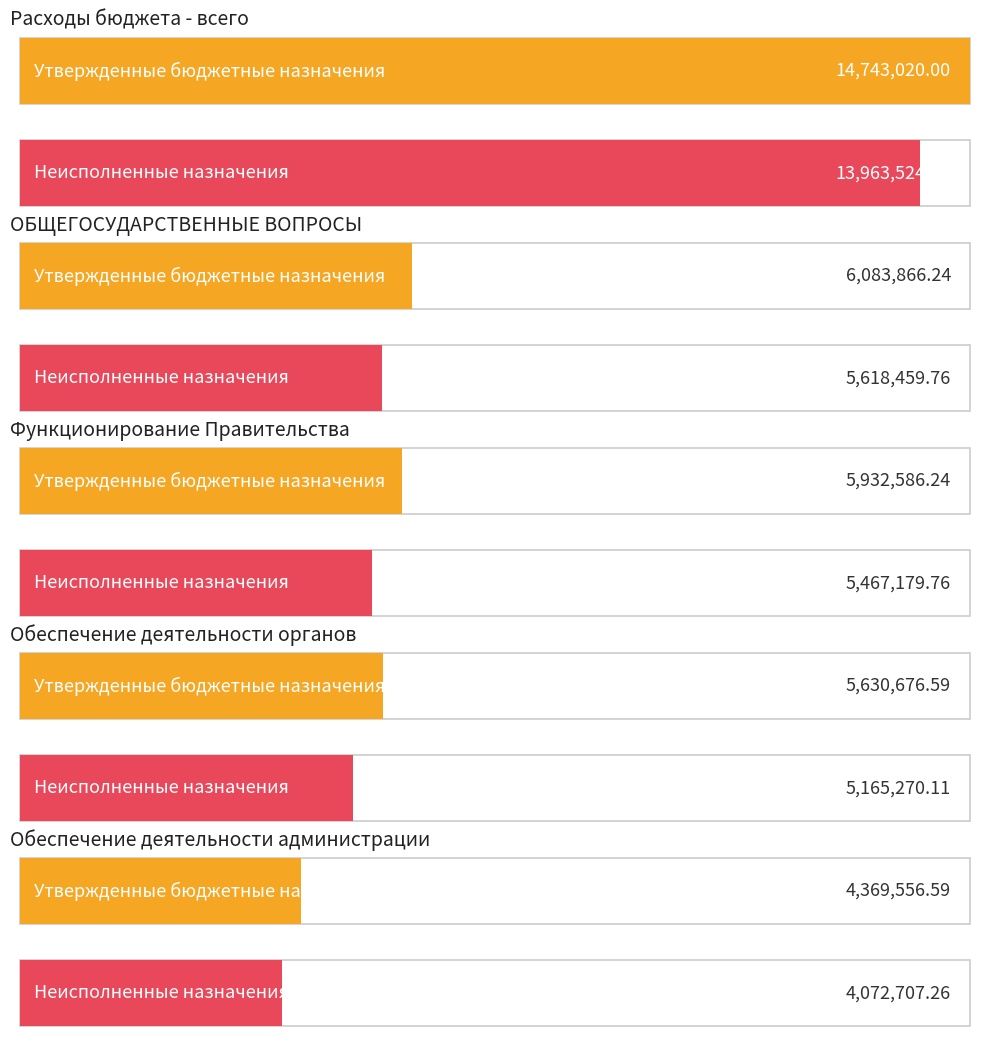

Which category has the highest value in the Утвержденные бюджетные назначения series?

Расходы бюджета - всего